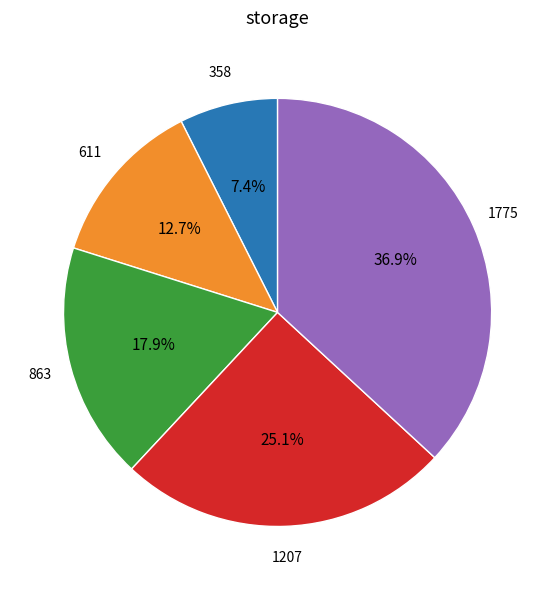

Is there any slice that represents more than half of the pie?

No